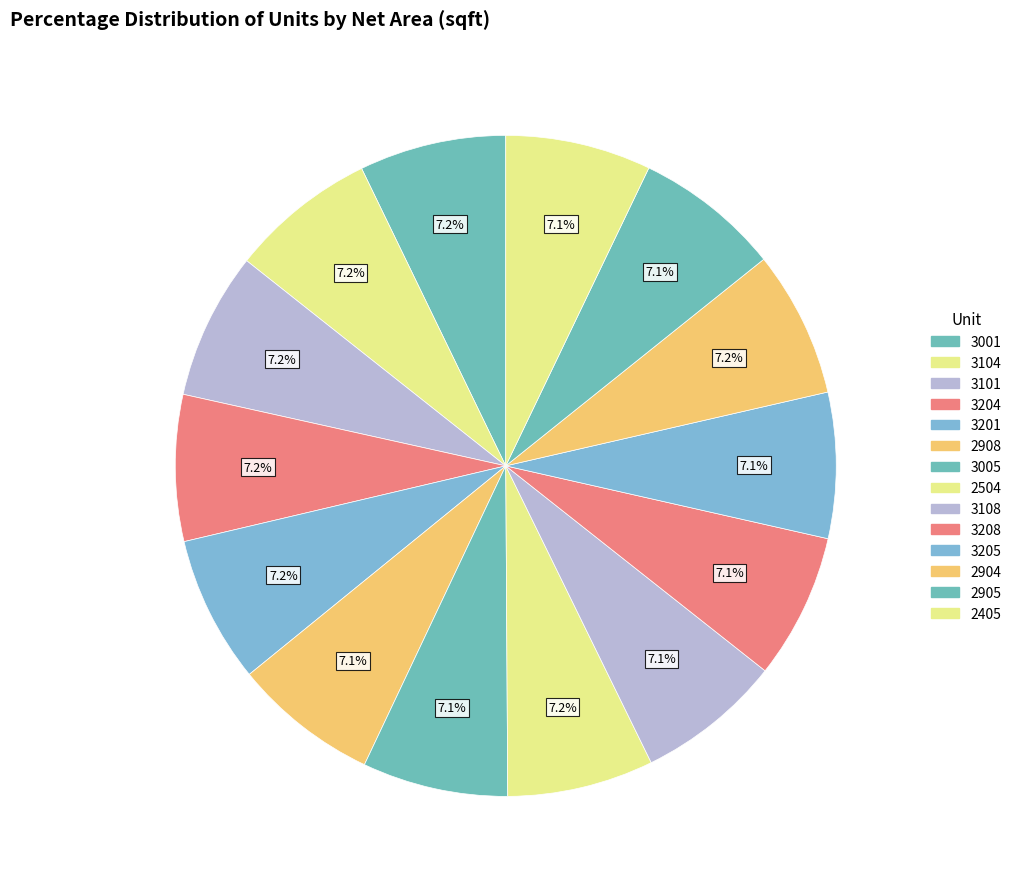

To the nearest percent, what is the combined percentage of 2405 and 2904?

14%